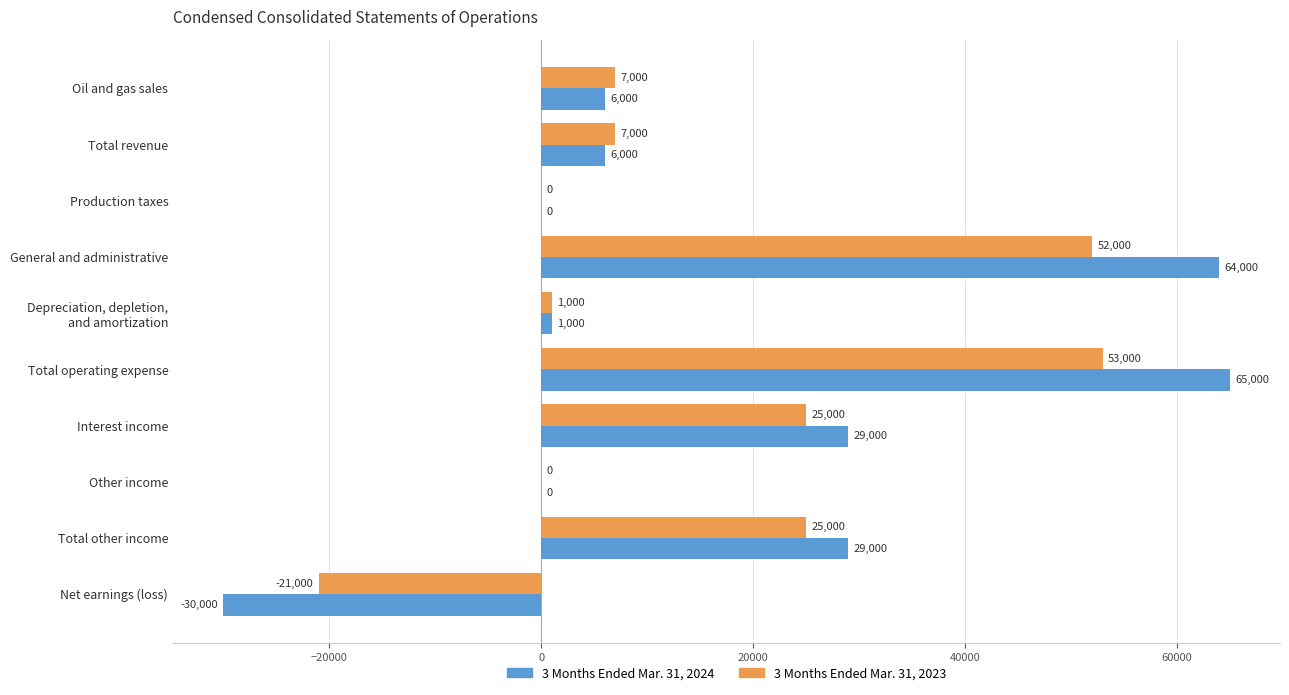

Which category has the highest value across all series?

Total operating expense